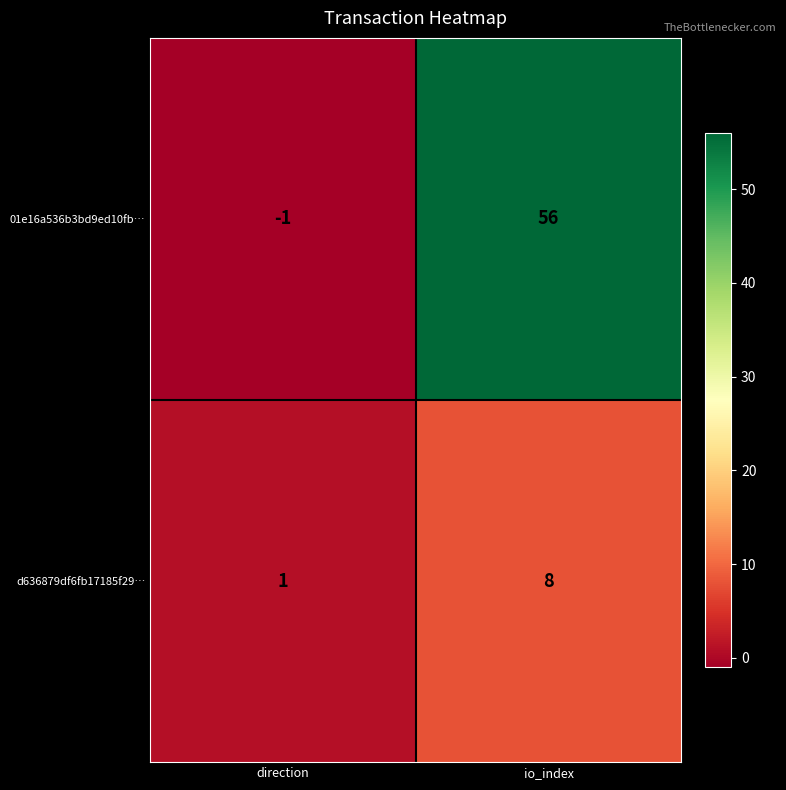

At which category is the sum across all series the highest?

io_index